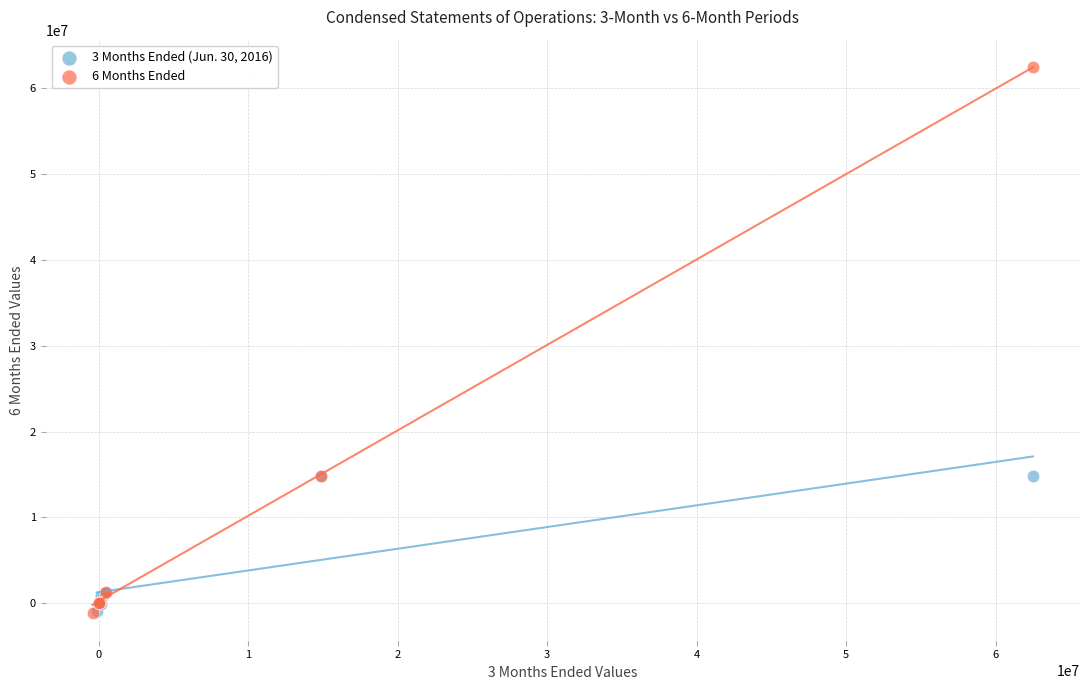

Which series contains the highest Y value?

6 Months Ended